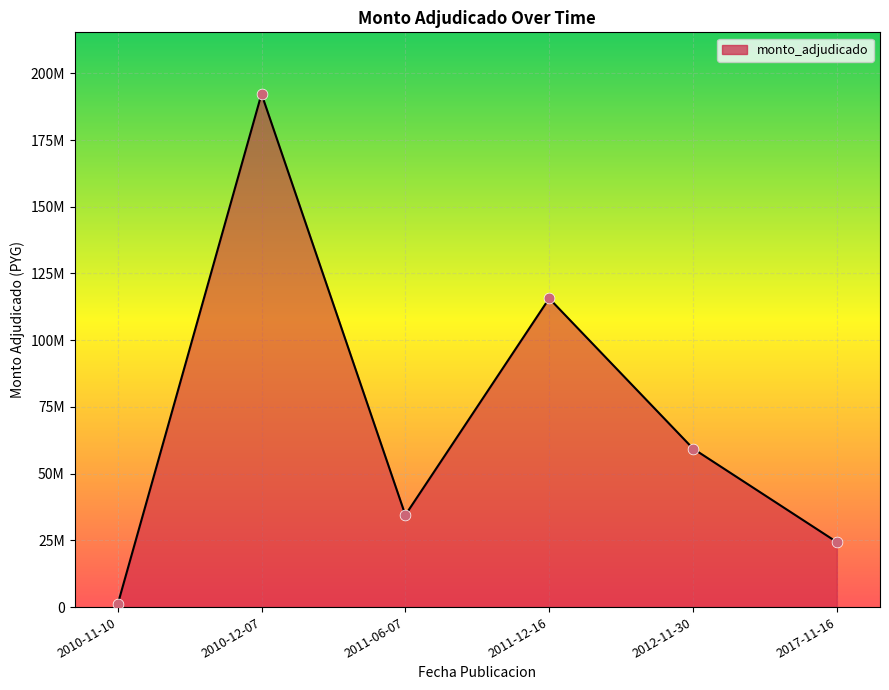

What is the ratio of the value at 2010-12-07 to the value at 2011-06-07?

5.6